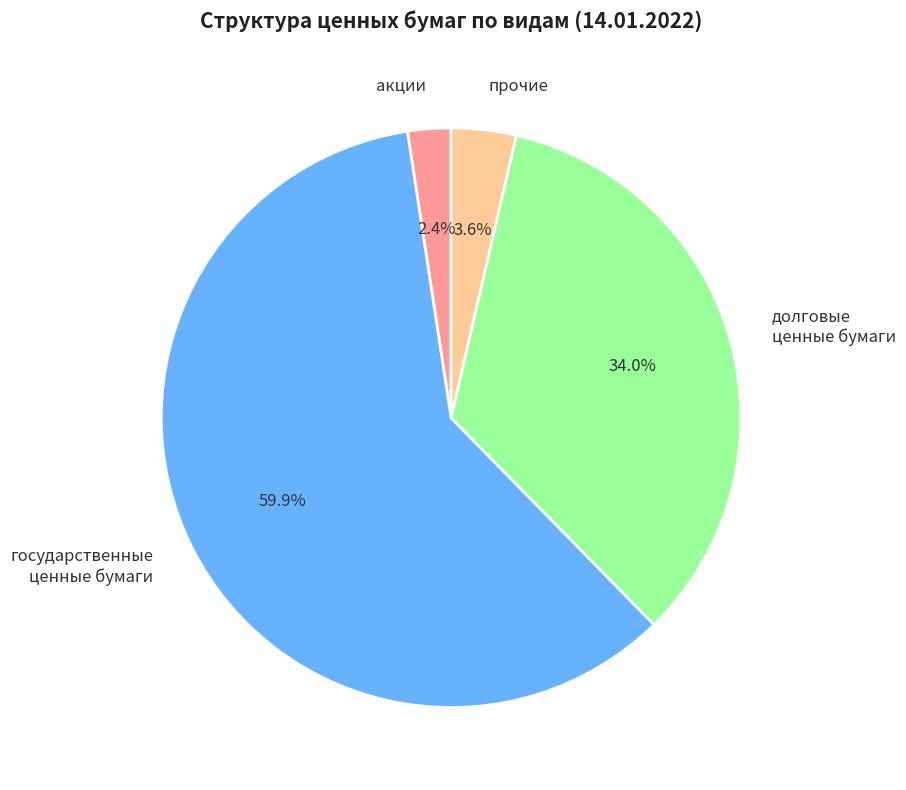

To the nearest percent, what percentage of the pie is государственные ценные бумаги?

60%